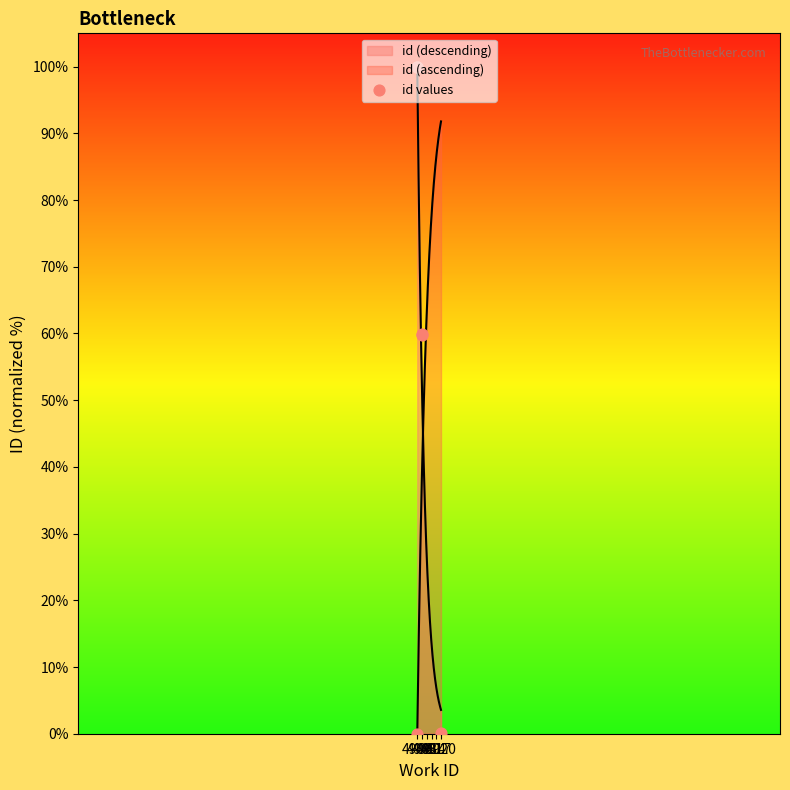

Approximately how many times larger is the value at 4917 compared to 4911?

0.6